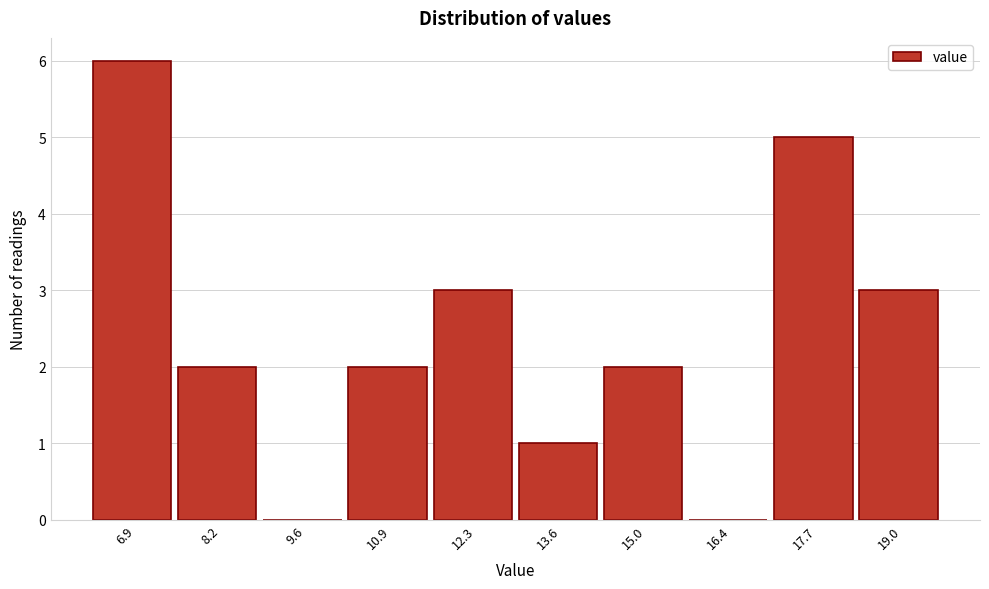

Reading left to right, what are all the values shown in this chart?

6.9=6	8.2=2	9.6=0	10.9=2	12.3=3	13.6=1	15.0=2	16.4=0	17.7=5	19.0=3